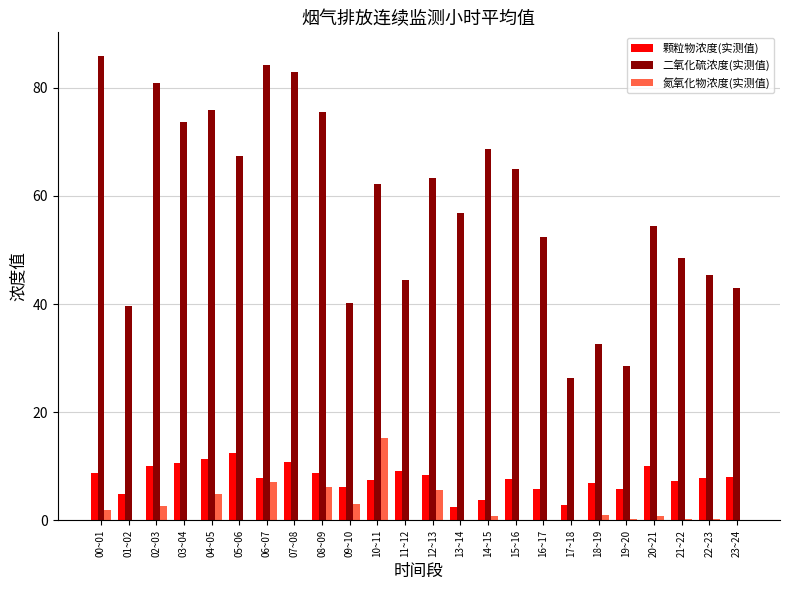

True or false: 颗粒物浓度(实测值) has a value of 7.3 at 21~22.

True